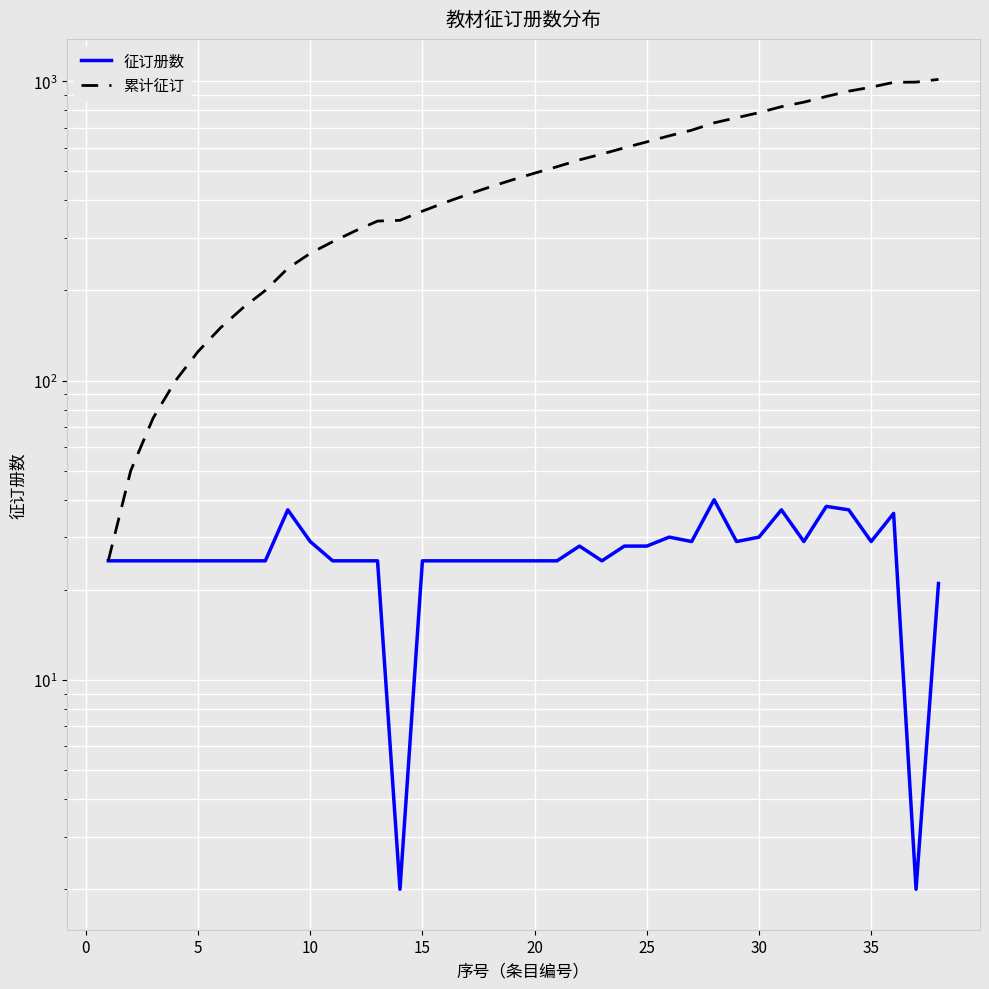

True or false: 累计征订 and 征订册数 cross at least once.

False